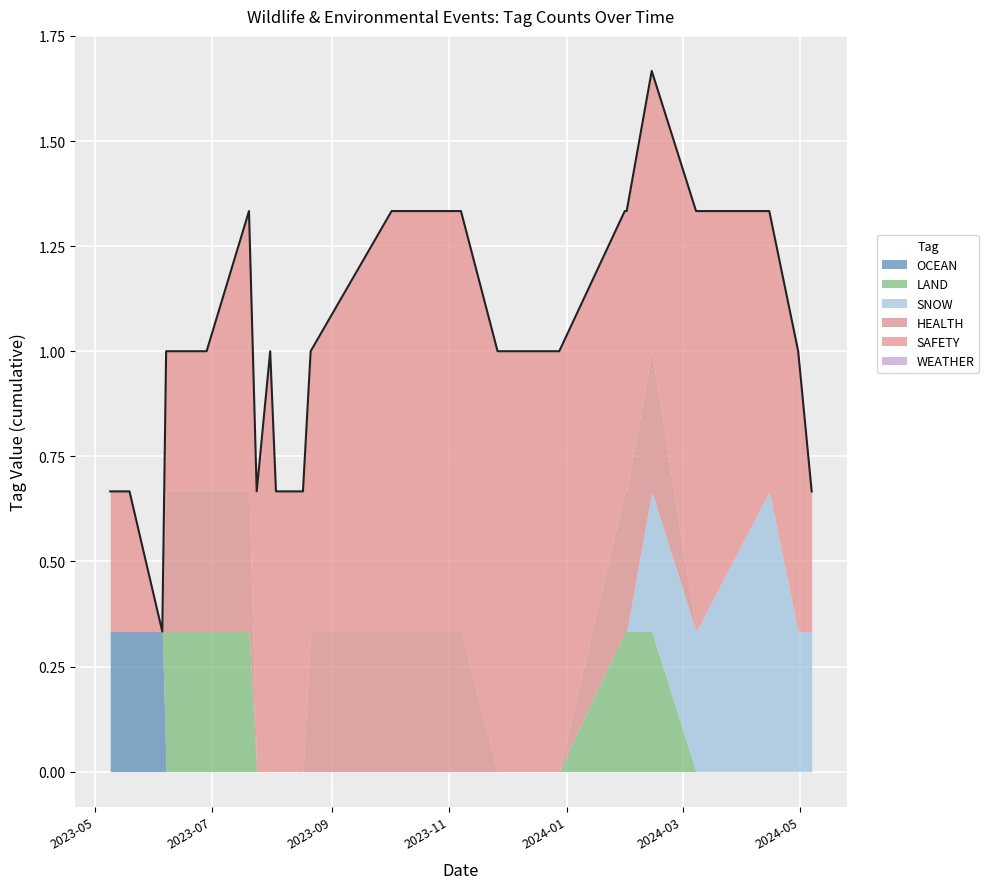

What are all the series names shown in the legend?

OCEAN, LAND, SNOW, HEALTH, SAFETY, WEATHER